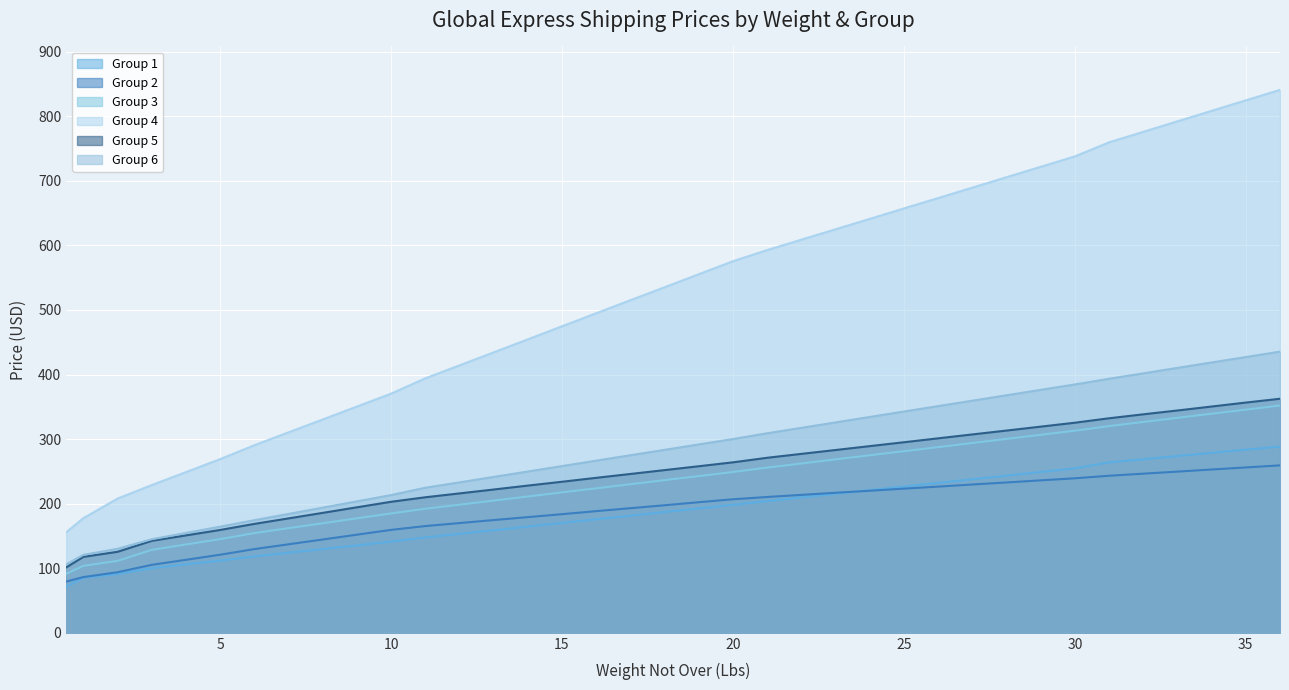

What is the sum of all Group 3 values?

8631.7